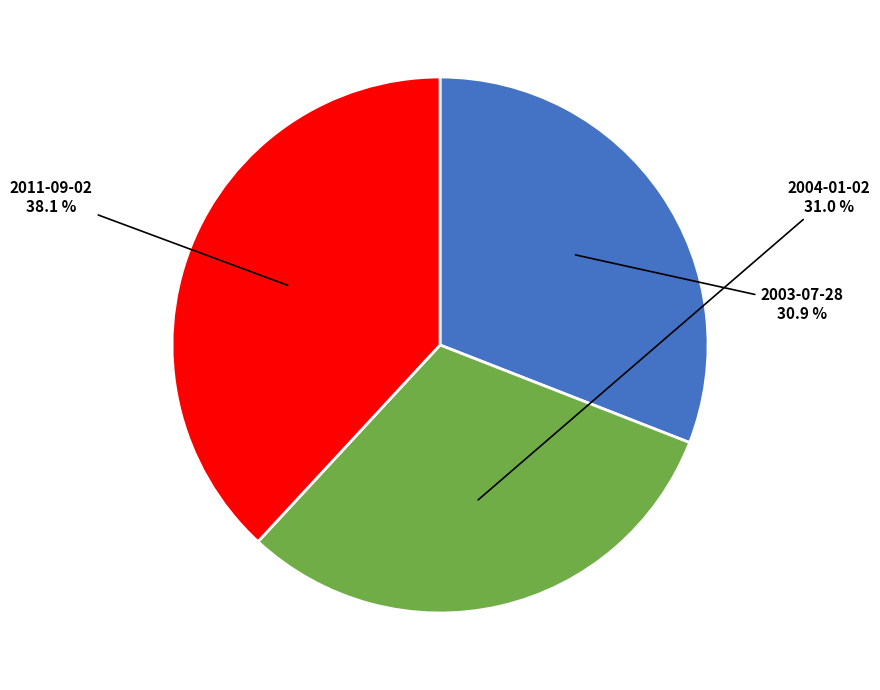

What percentage is NOT represented by 2004-01-02?

69.0%